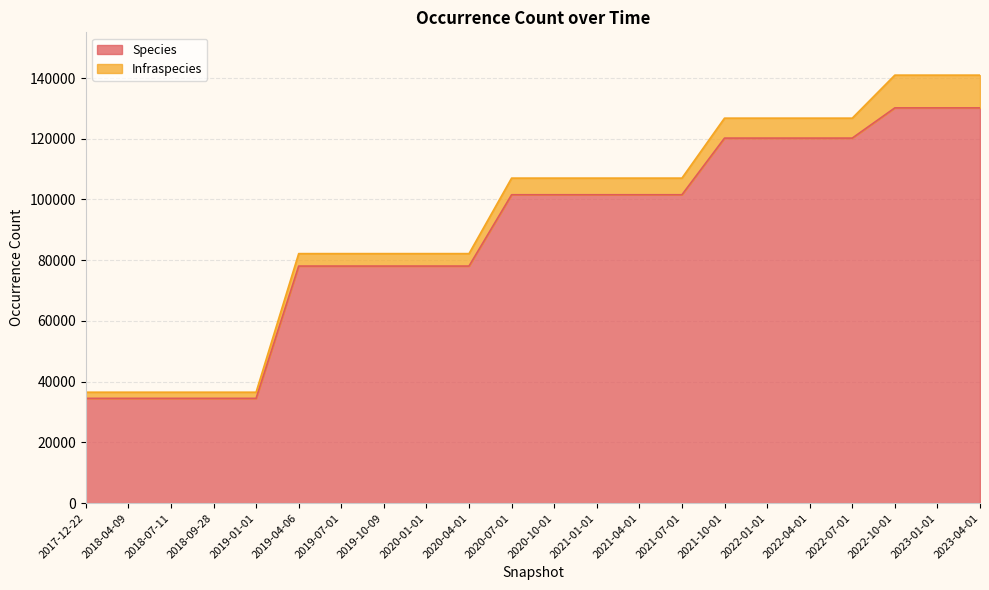

List the labels in order of value, smallest first.

2017-12-22, 2018-04-09, 2018-07-11, 2018-09-28, 2019-01-01, 2019-04-06, 2019-07-01, 2019-10-09, 2020-01-01, 2020-04-01, 2020-07-01, 2020-10-01, 2021-01-01, 2021-04-01, 2021-07-01, 2021-10-01, 2022-01-01, 2022-04-01, 2022-07-01, 2022-10-01, 2023-01-01, 2023-04-01